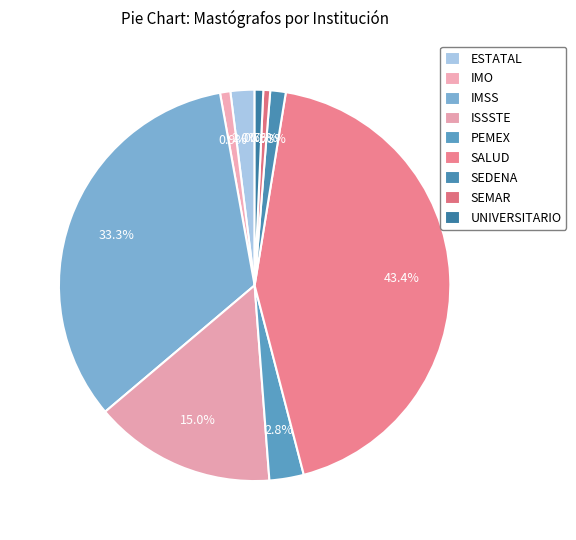

What percentage is the IMSS slice, to the nearest percent?

33%